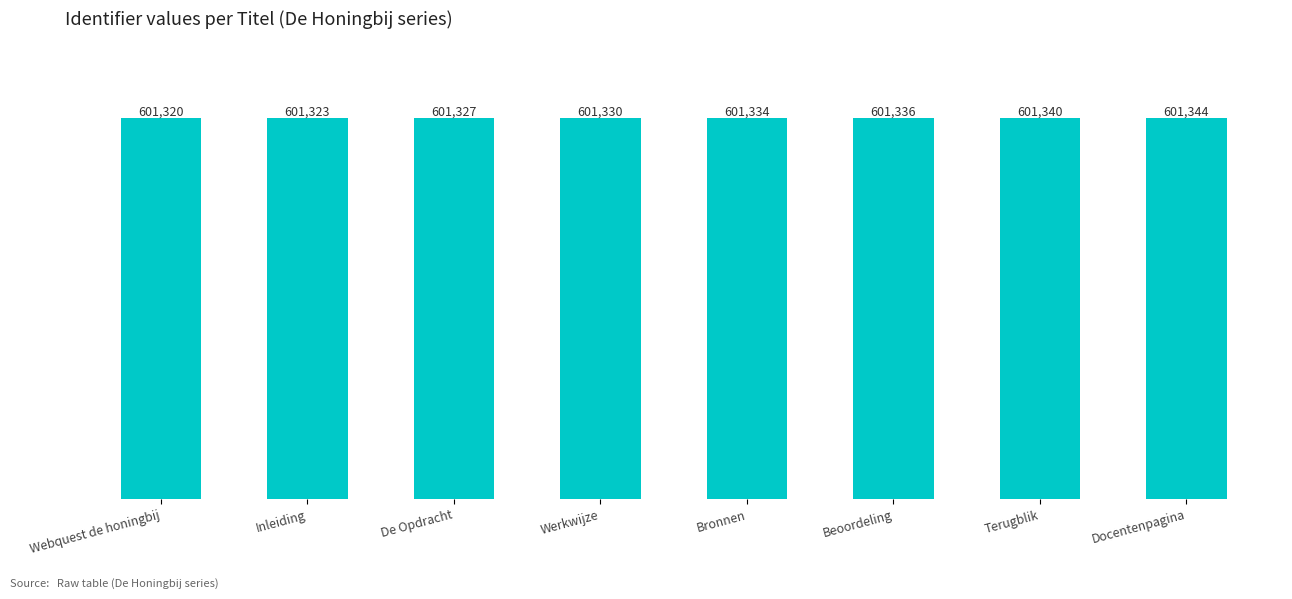

Which label corresponds to the largest value in the chart?

Docentenpagina